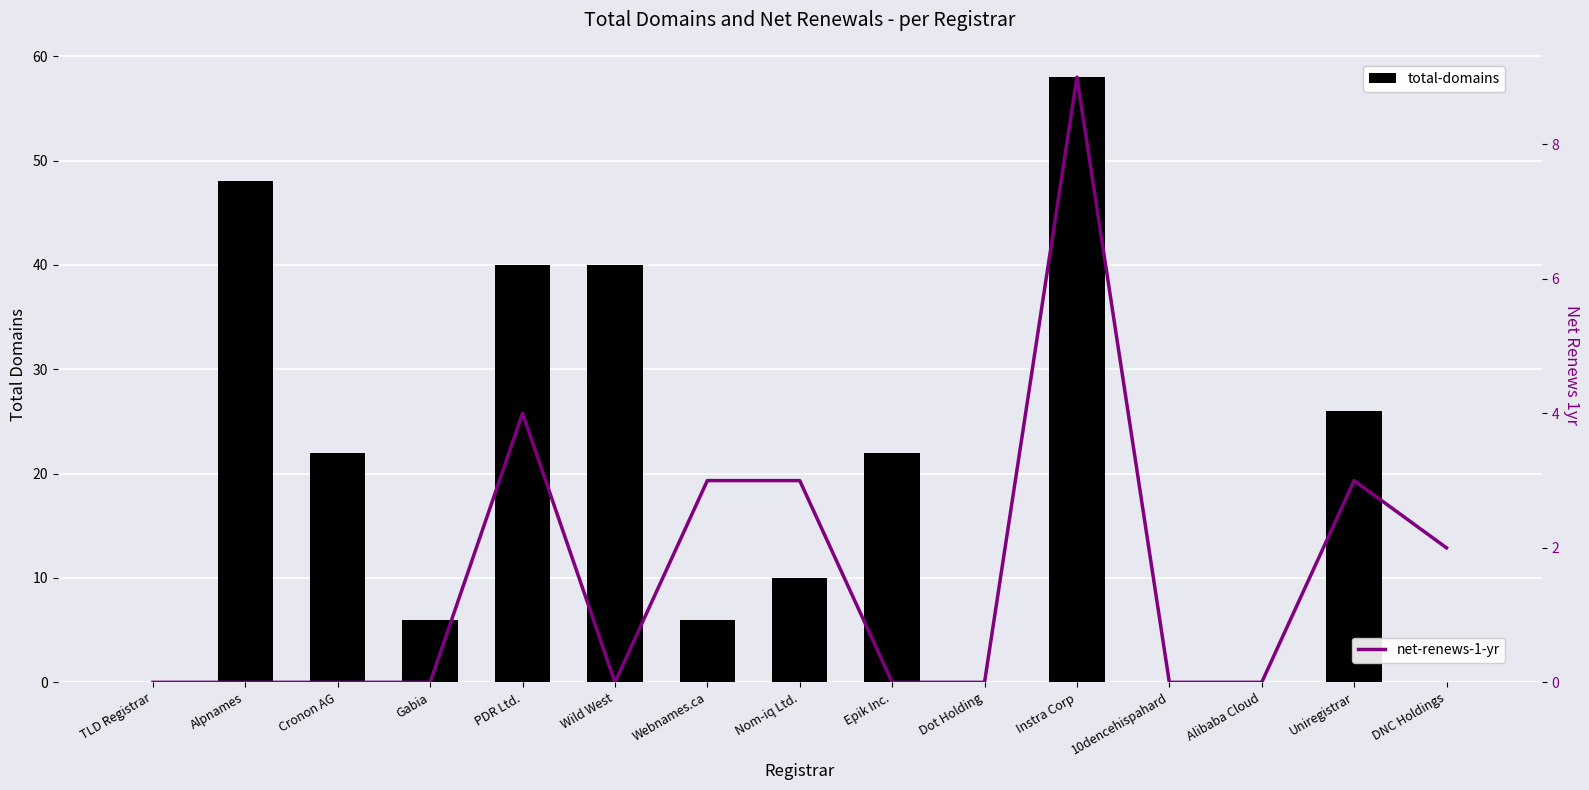

What is the difference between the maximum and minimum values in the total-domains series?

58